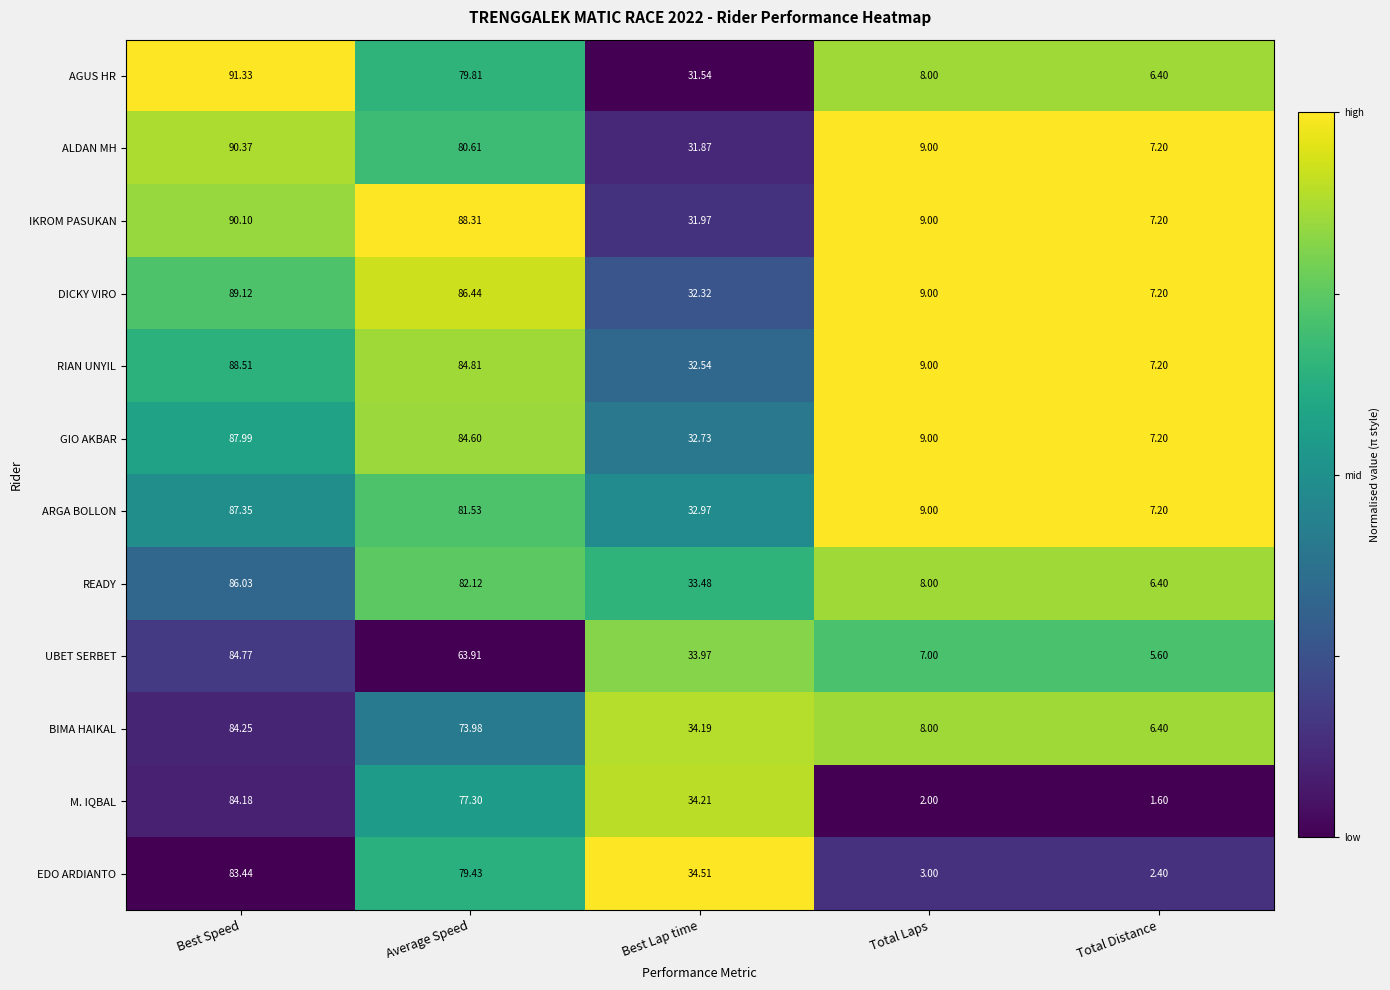

Which series has the largest range (max minus min)?

AGUS HR